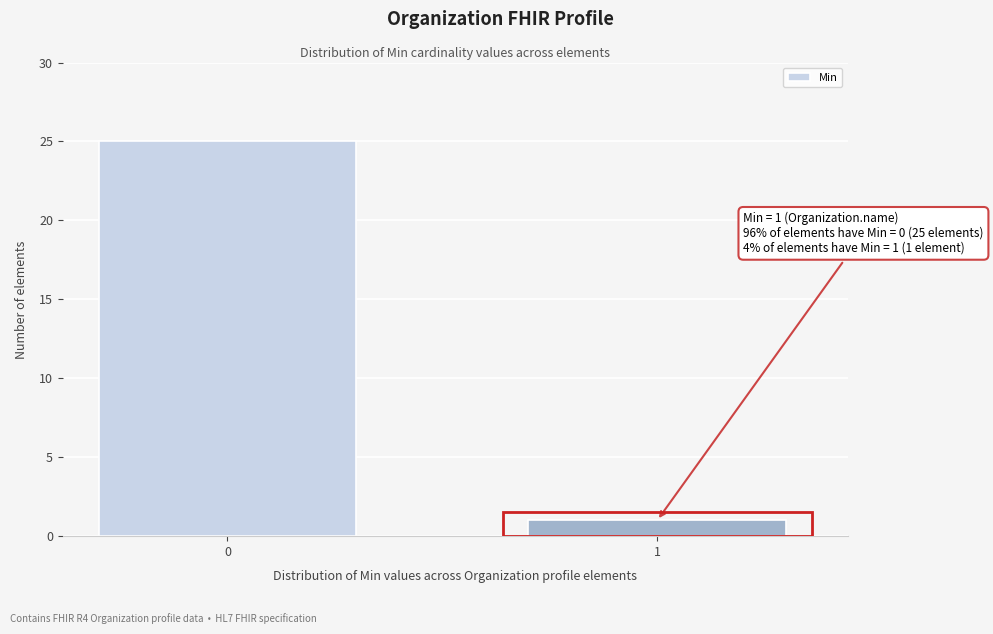

Reading left to right, extract all data points from this chart.

0=25	1=1